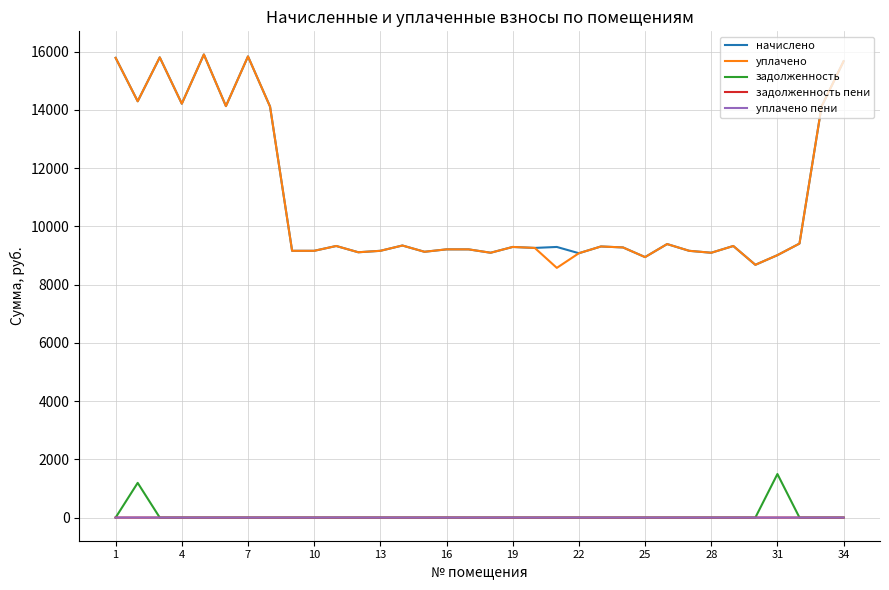

What is the difference between the maximum and minimum values in the начислено series?

7220.2